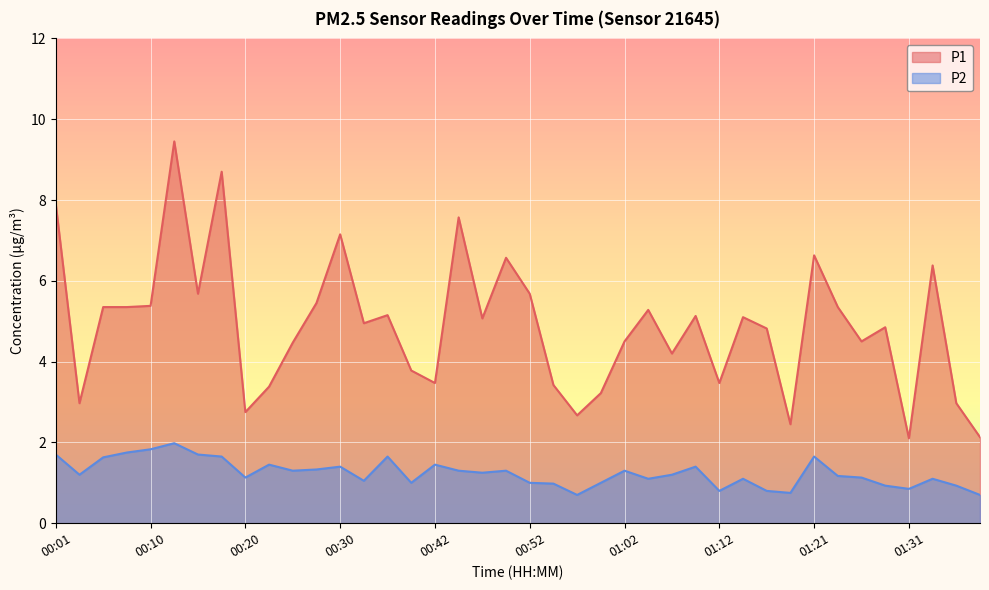

Which category has the highest value in the P2 series?

00:13